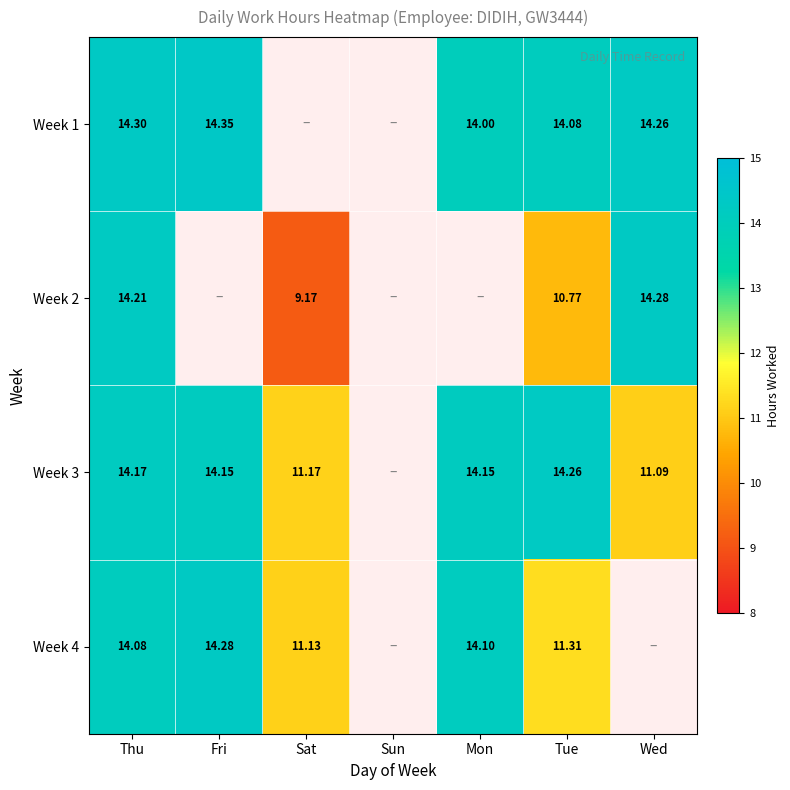

What is the spread (max minus min) of values at Tue?

3.5